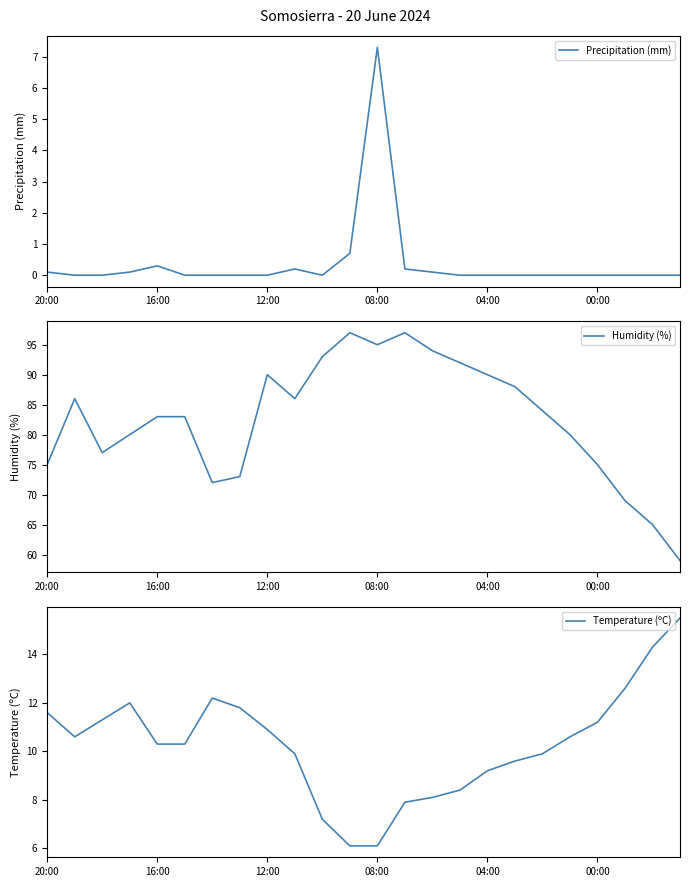

What is the maximum value for Precipitation (mm)?

7.3